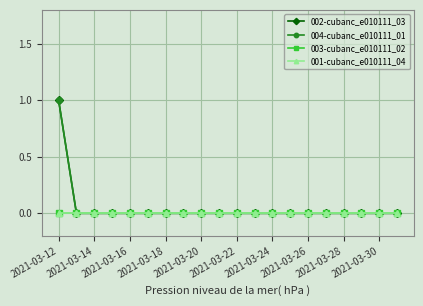

Is this an area chart (filled region under the line)?

No